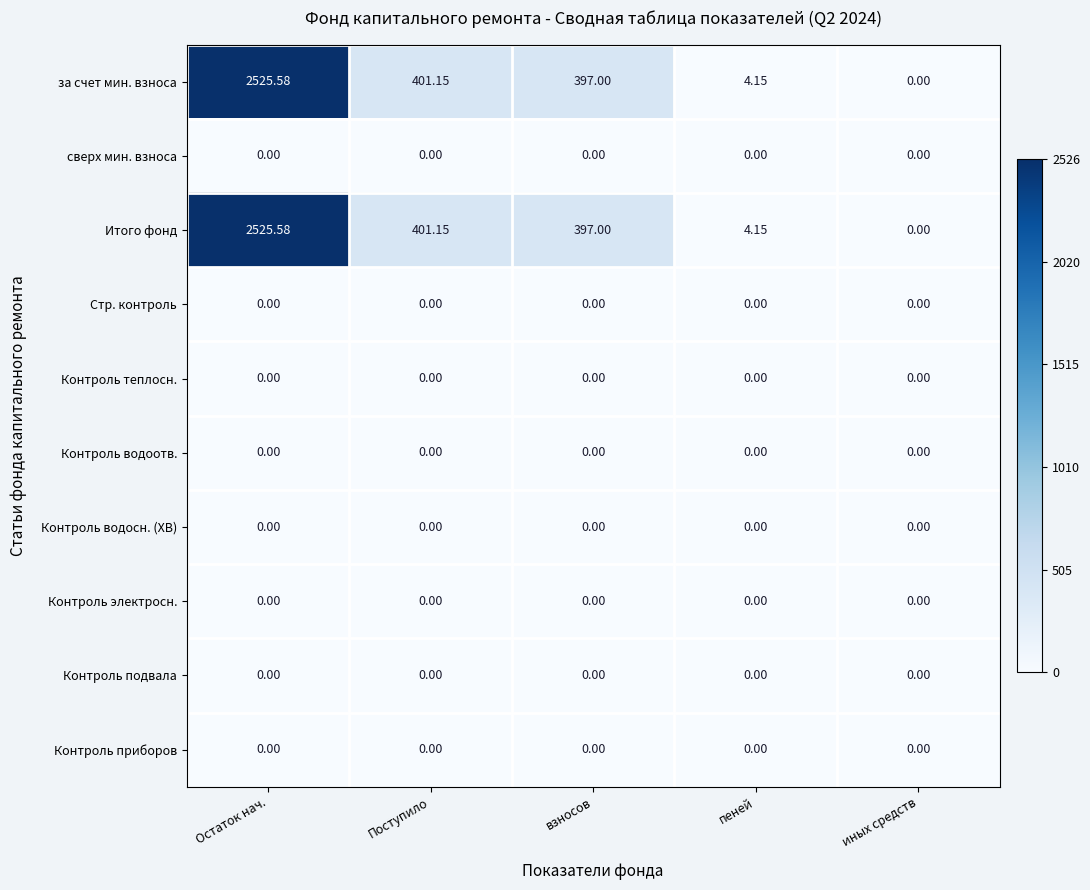

Where is за счет мин. взноса nearest to the value 1262?

Поступило